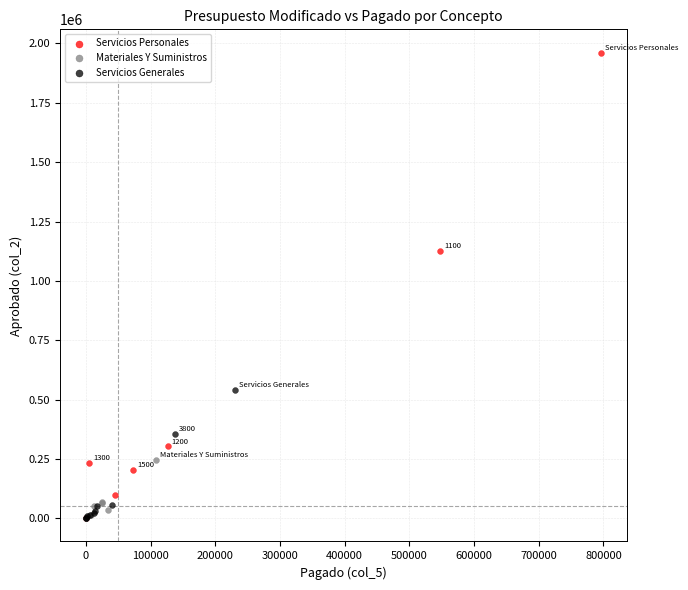

Which series contains the highest Y value?

Servicios Personales